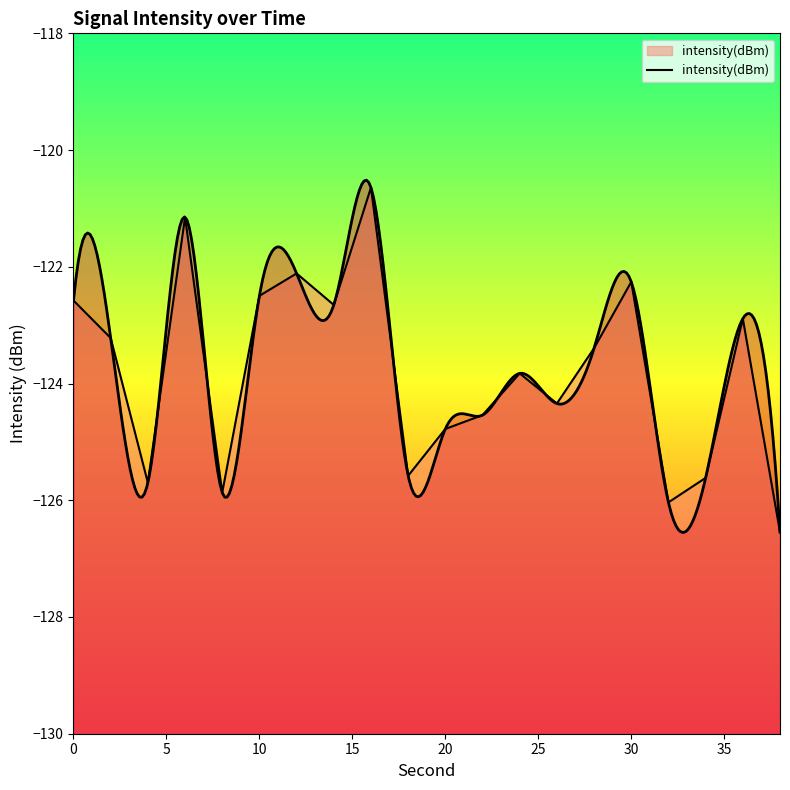

How many values are below -123?

12